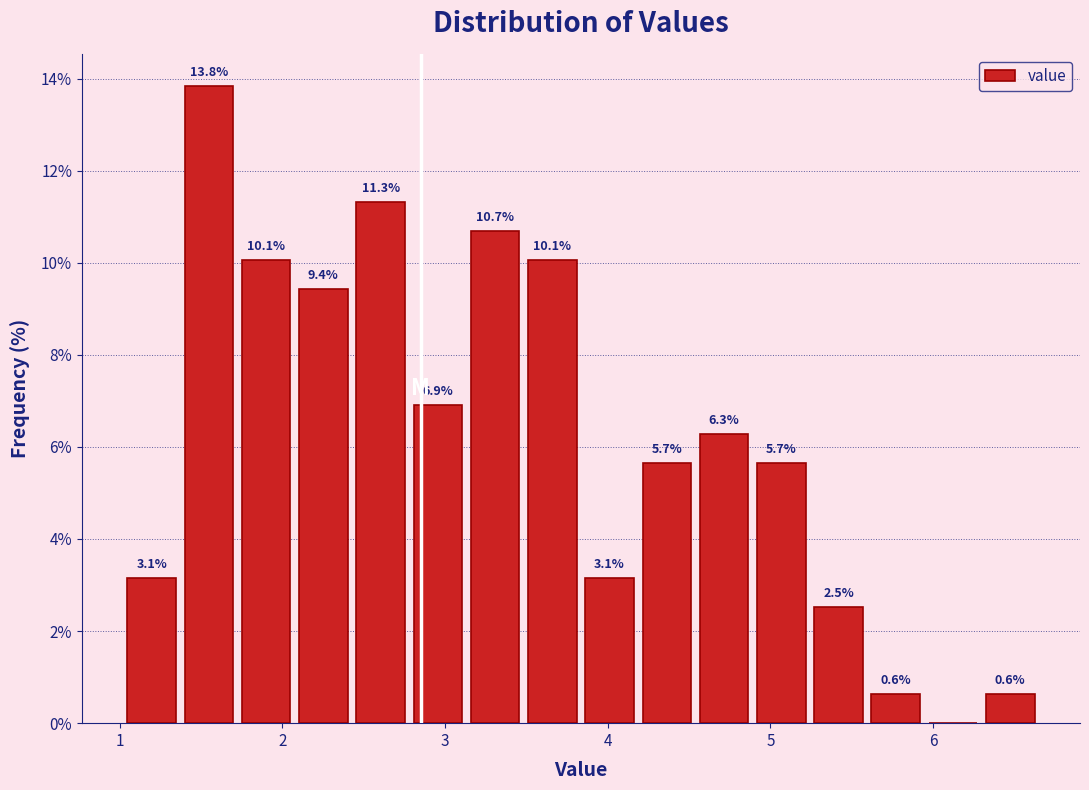

Around what value on the x-axis is the tallest bar? Give the approximate position of its centre, as read against the axis.

1.5